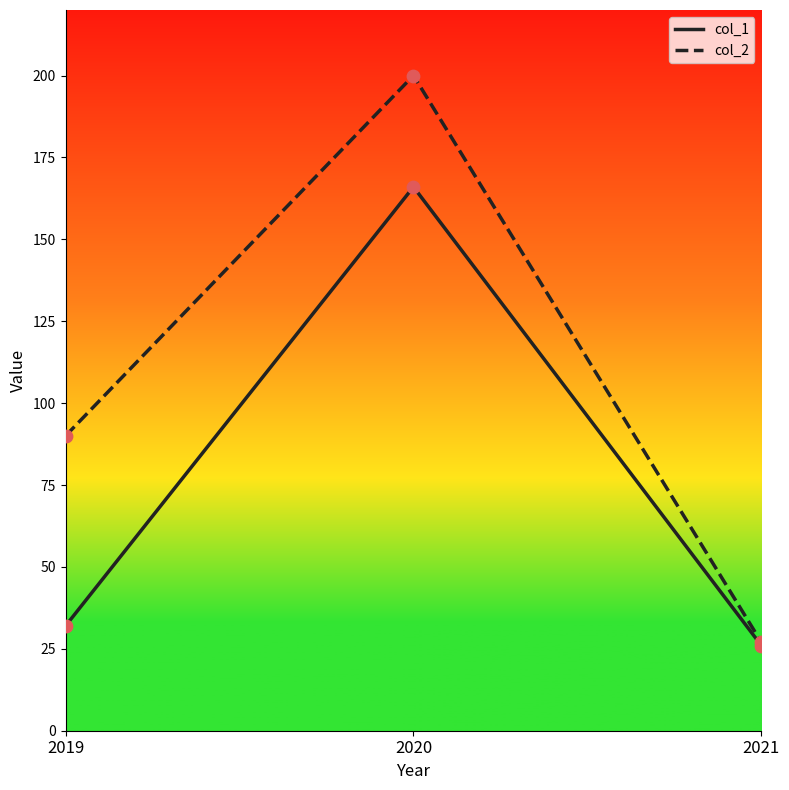

What is the total value across all series at 2020?

366